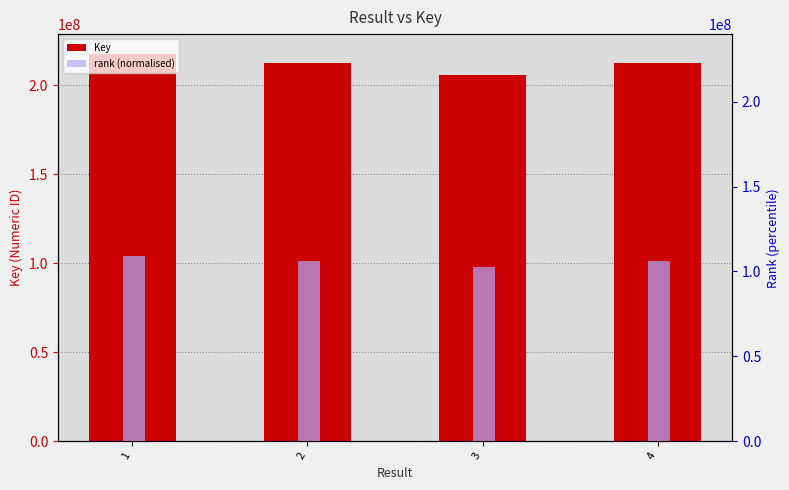

How many series are shown in this chart?

2